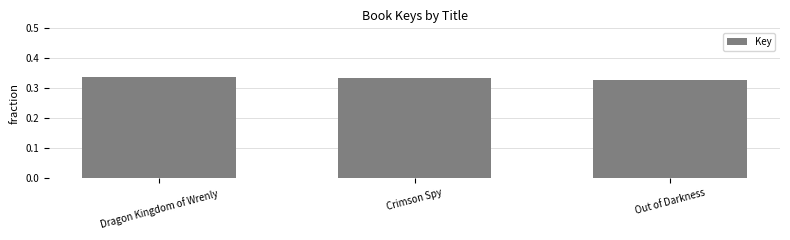

How many values are between 0 and 1?

3